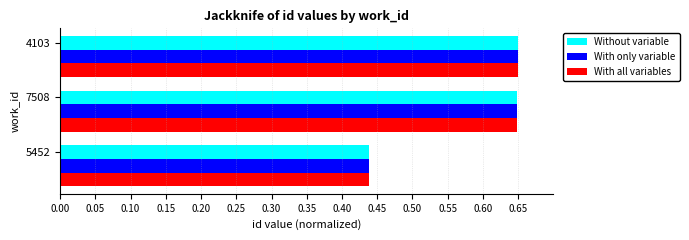

What is the difference between the second highest and minimum values in the Without variable series?

0.2